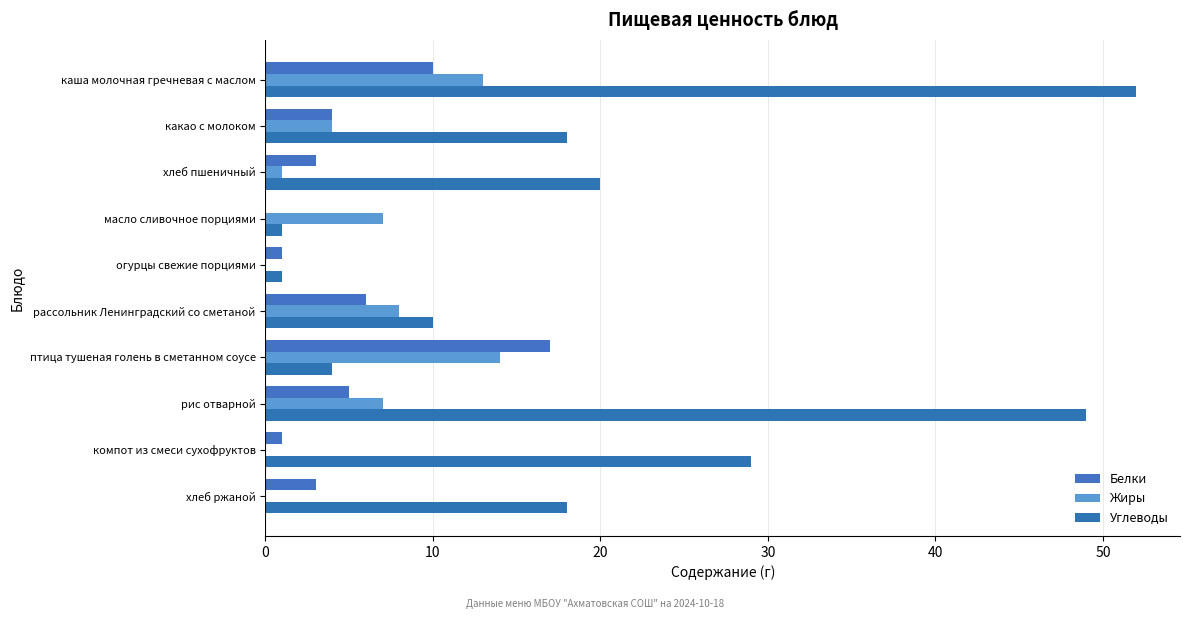

What is the difference between the maximum and minimum values in the Углеводы series?

51